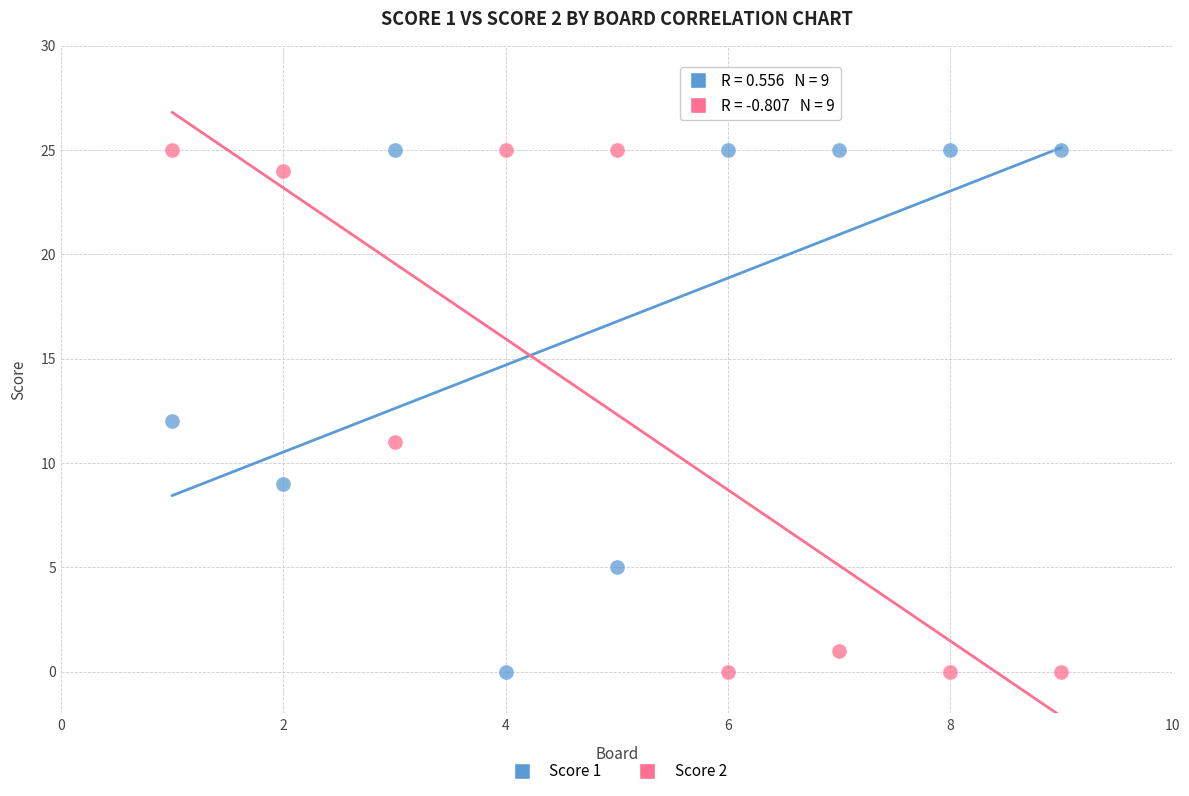

What is the X range (max minus min) for the scatter plot?

8